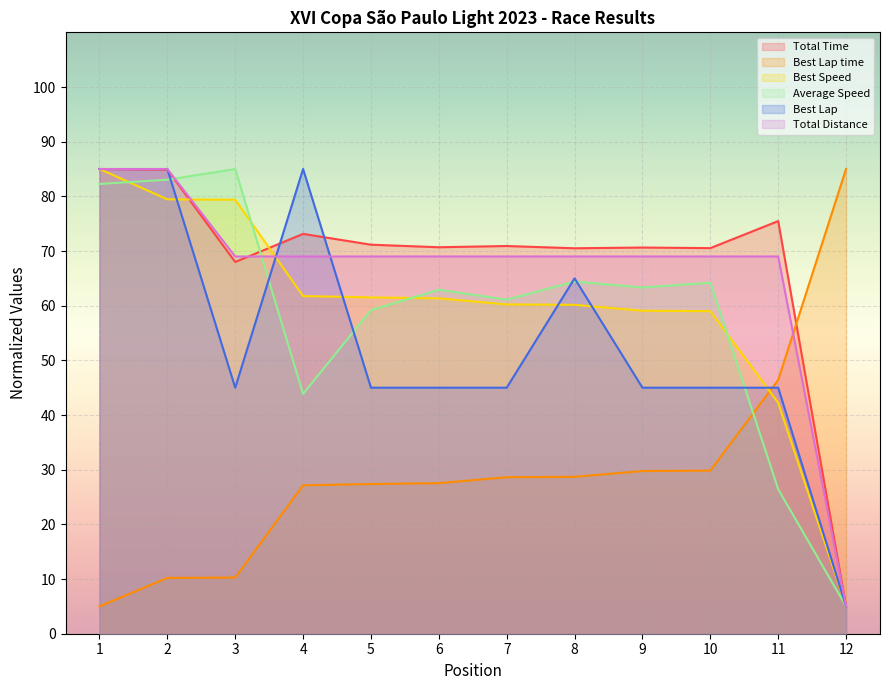

At 9, list the series in order from largest to smallest.

Total Time, Total Distance, Average Speed, Best Speed, Best Lap, Best Lap time